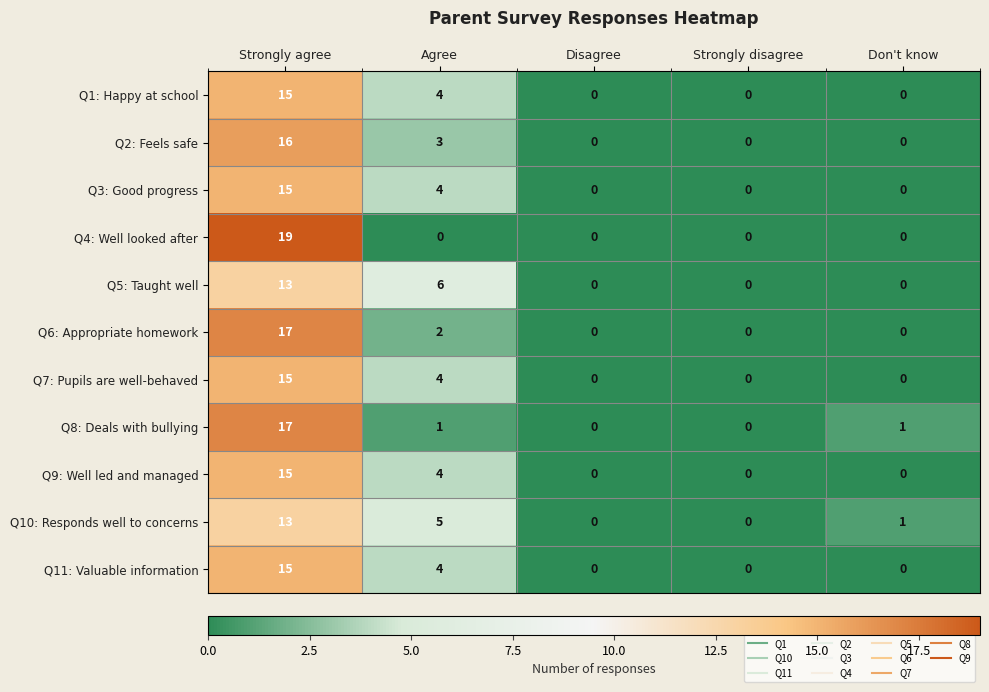

Is the value of Q7: Pupils are well-behaved at Disagree greater than the value of Q10: Responds well to concerns at Don't know?

No